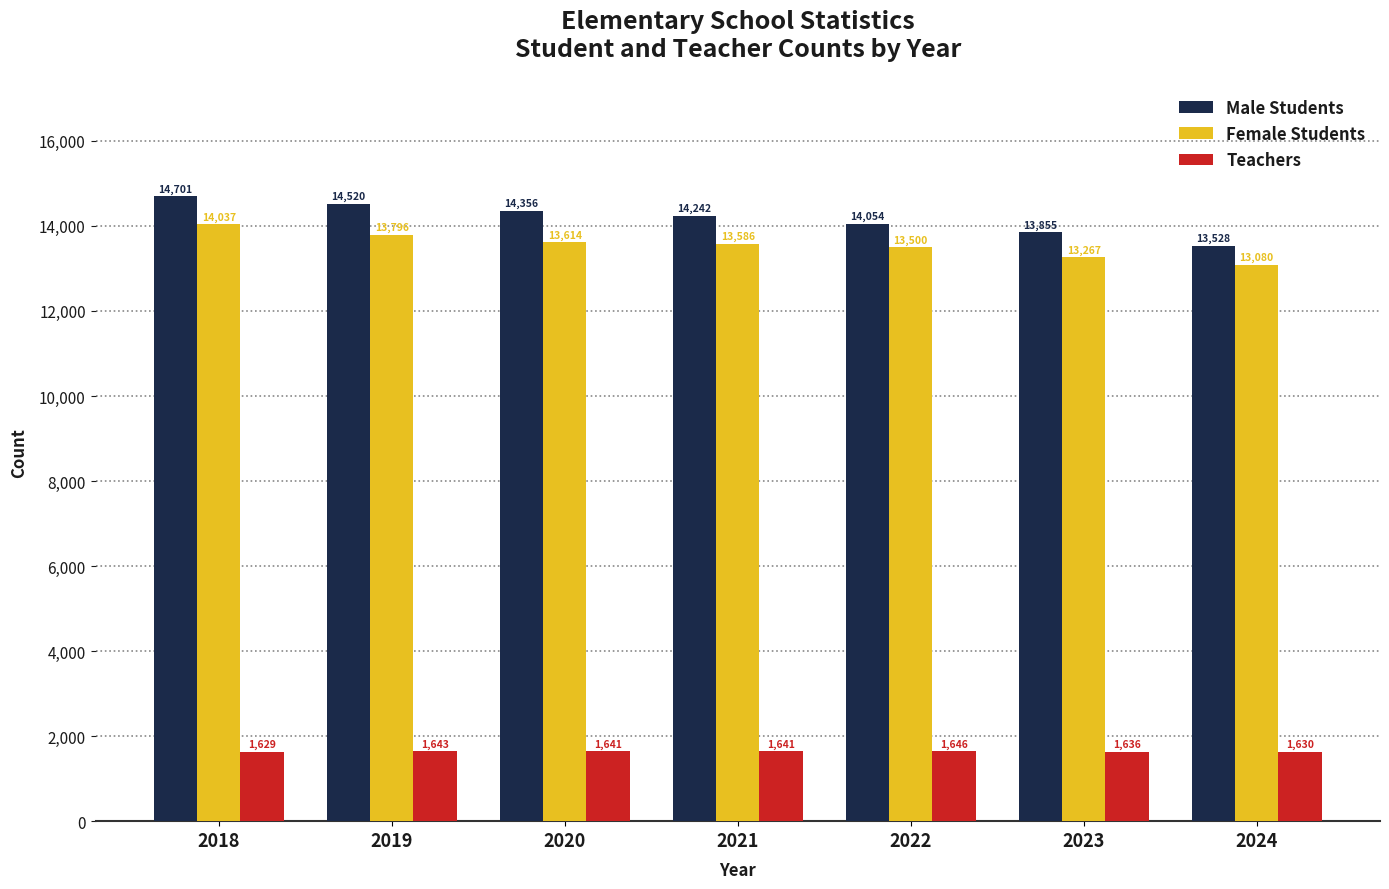

What is the sum of all Female Students values?

94880